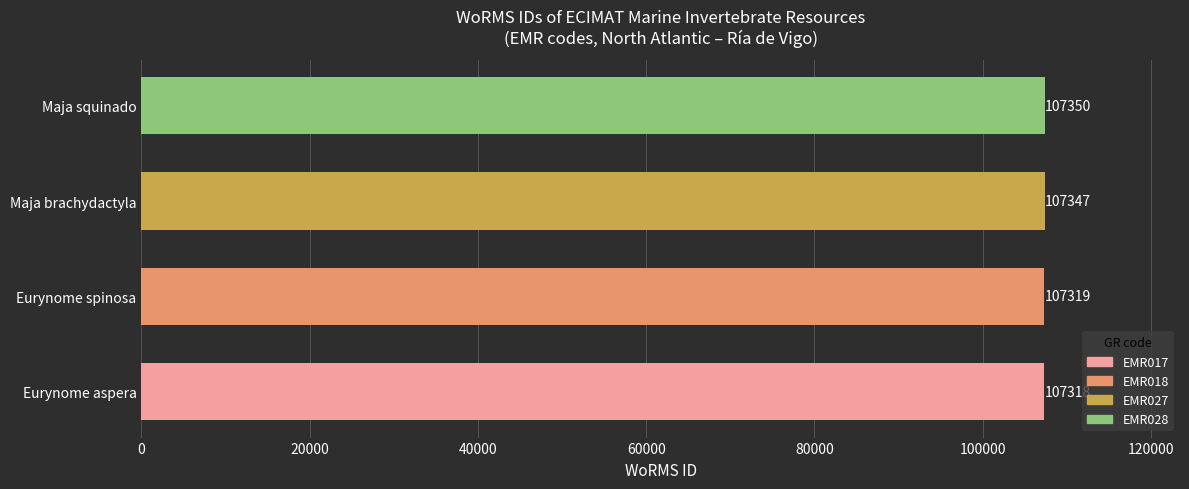

Reading top to bottom, extract all data points from this chart.

107350	107347	107319	107318